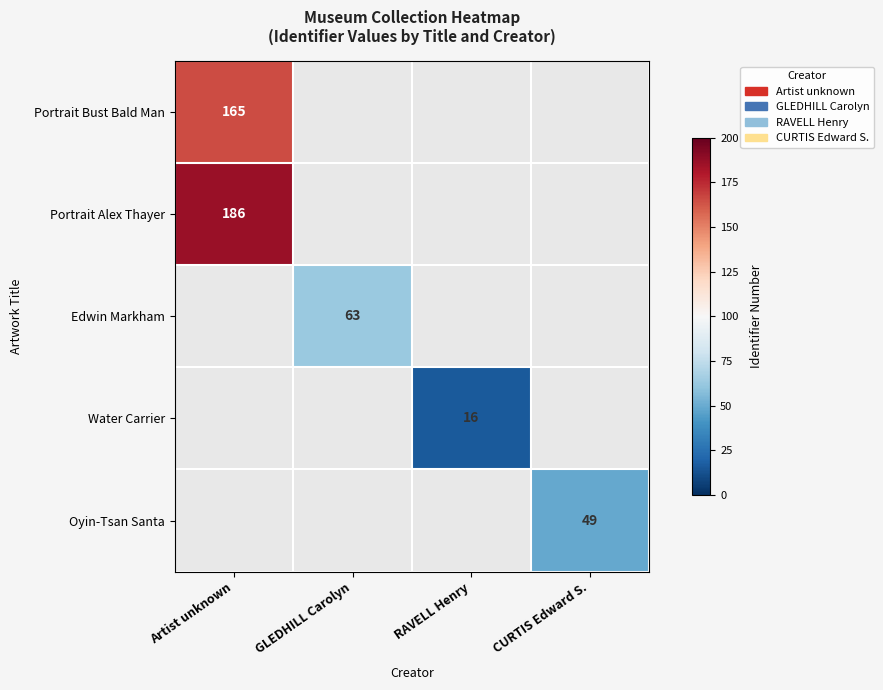

The Portrait Bust Bald Man series shows 165.0 at Artist unknown. True or false?

True